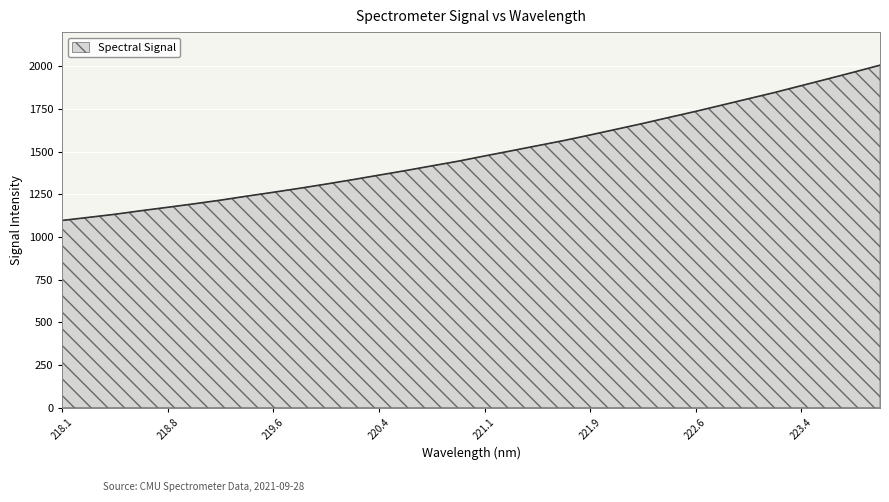

What is the difference between the maximum and minimum values?

909.6